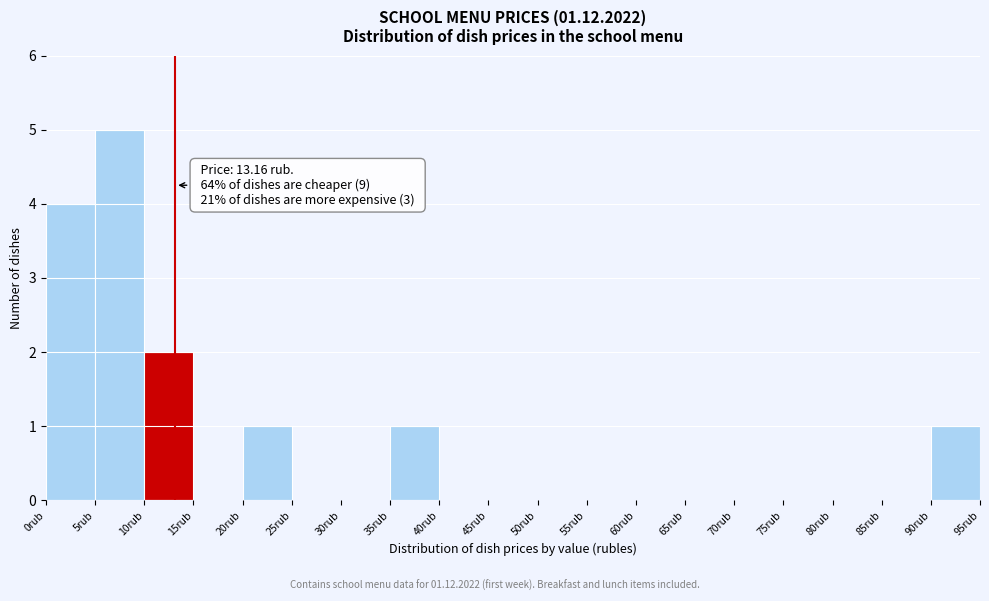

Which range on the x-axis has the tallest bar?

5 to 10